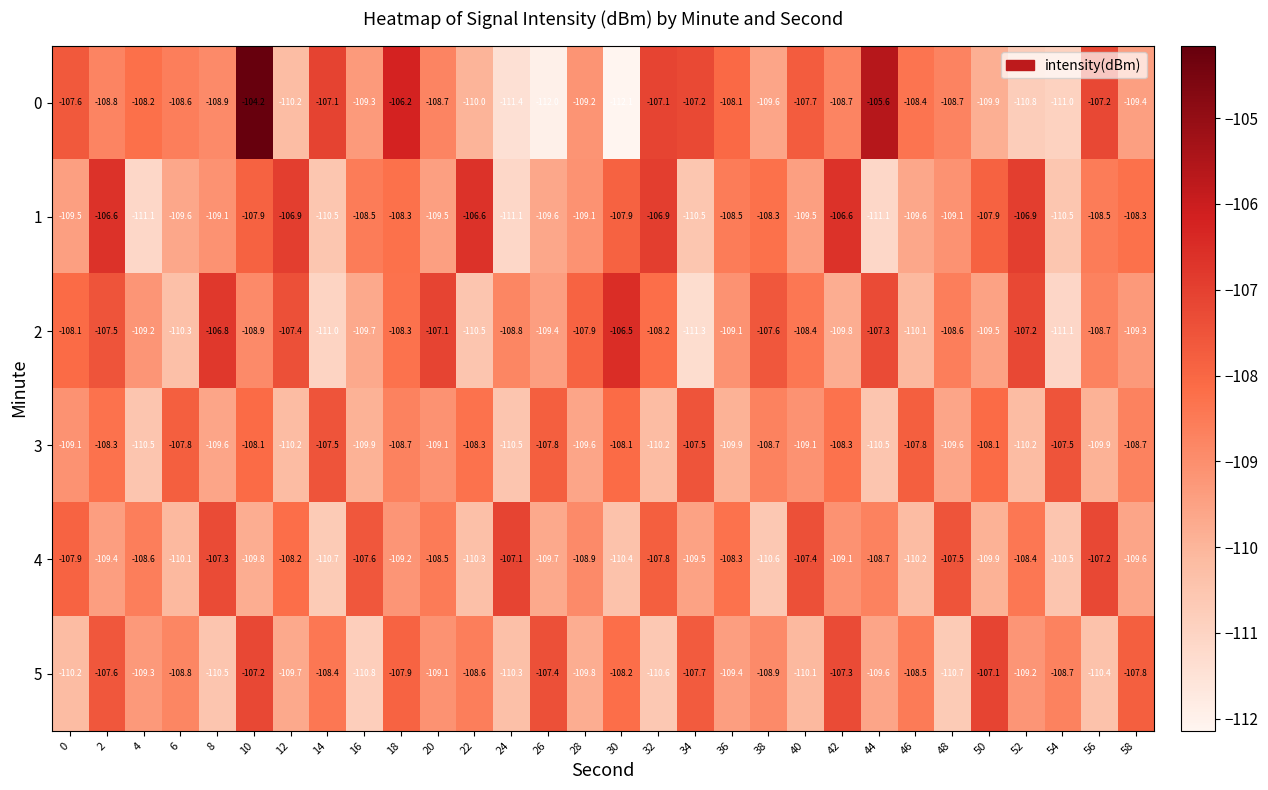

Which series has the largest total across all categories?

0